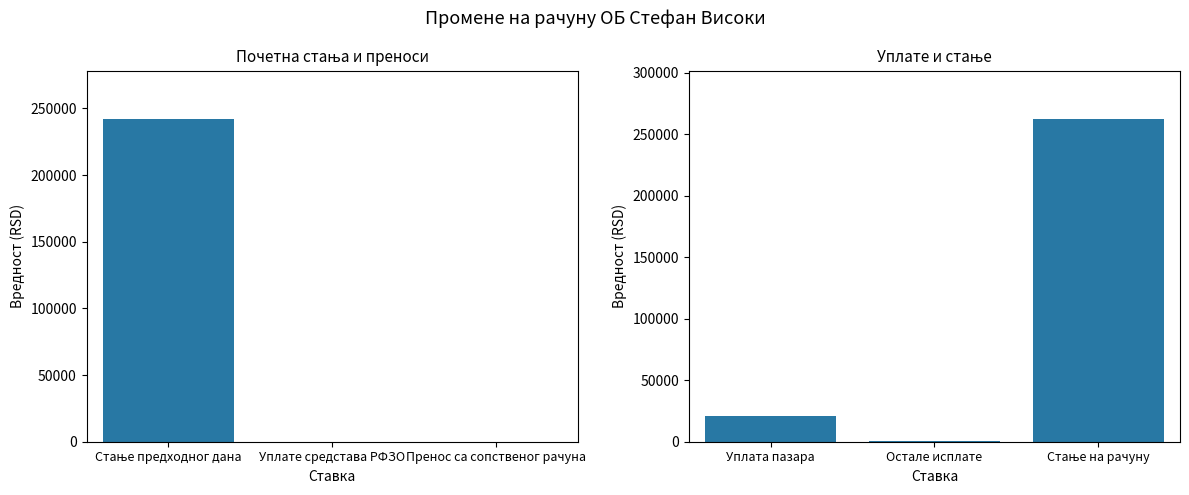

What is the label of the 3rd bar from the right?

Уплата пазара